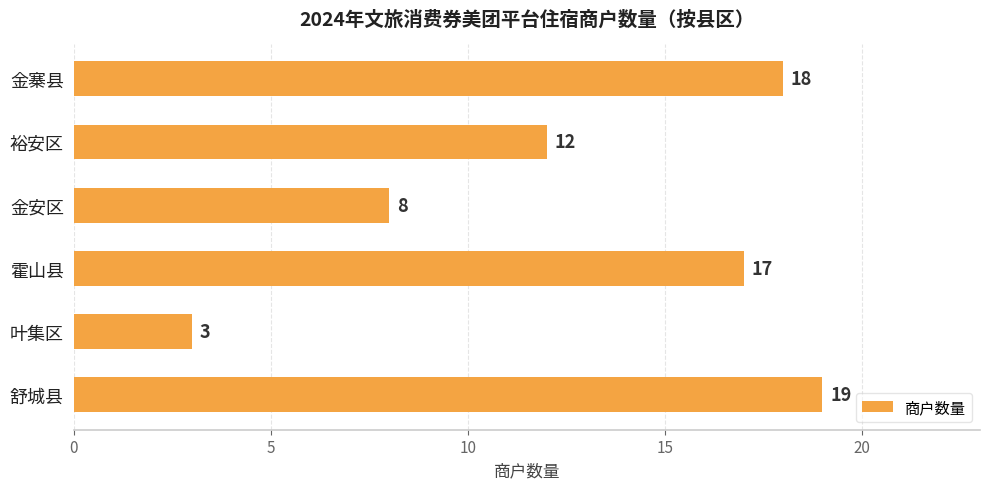

Which category has the lowest value across all series?

叶集区